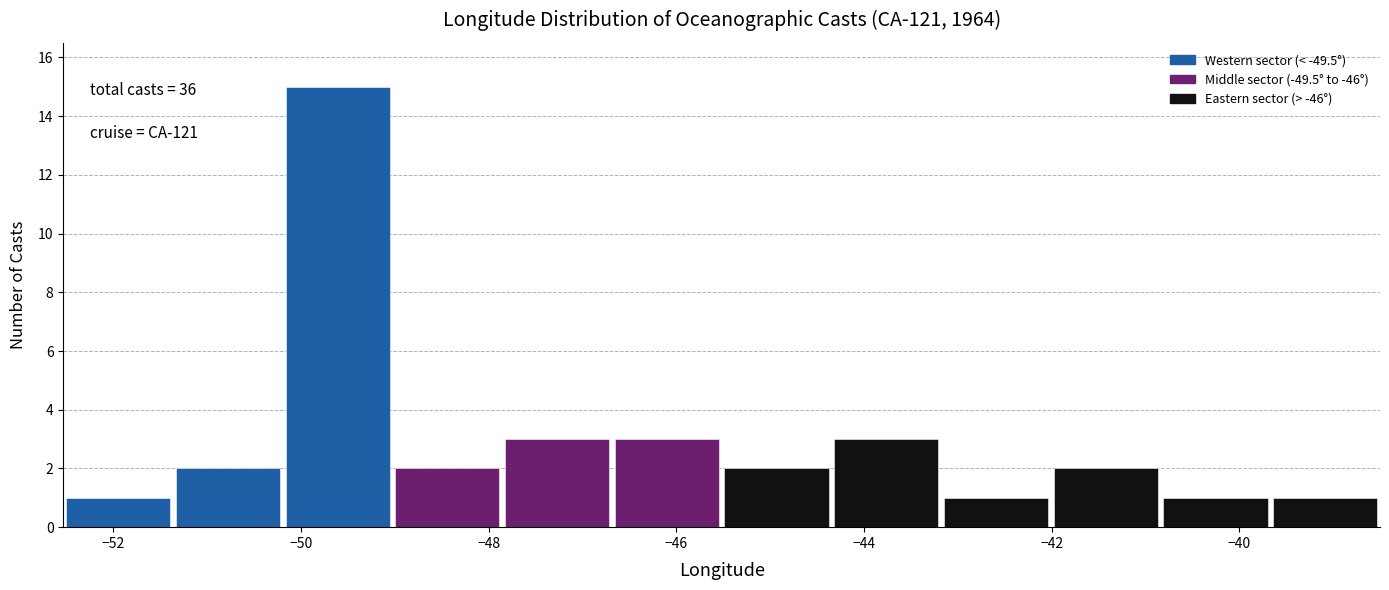

Over which range of the x-axis is the bar tallest?

-50.2 to -49.0